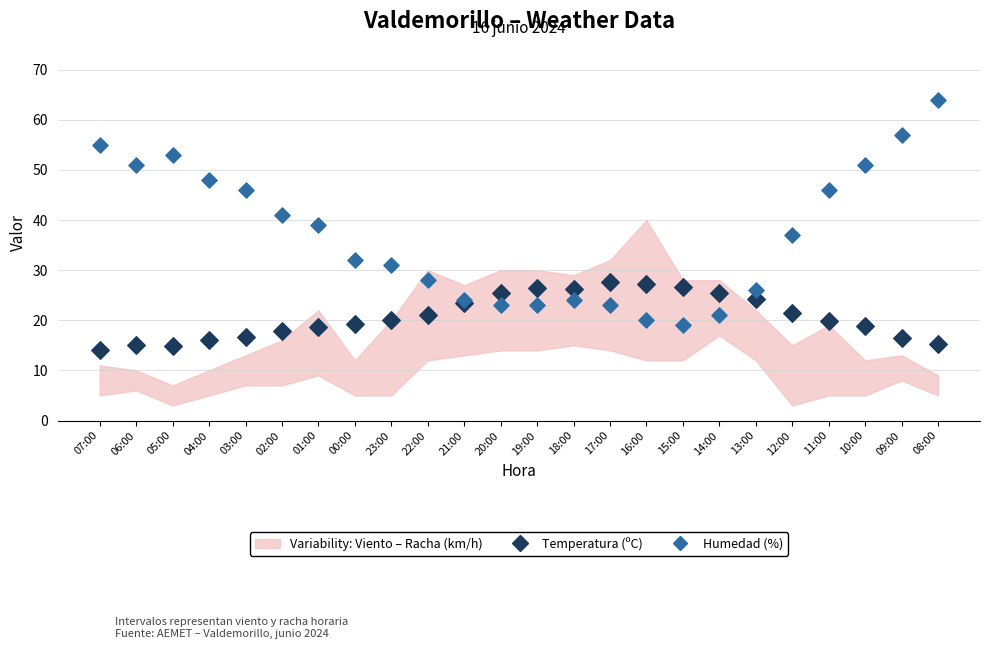

Which series contains the lowest Y value?

Temperatura (ºC)